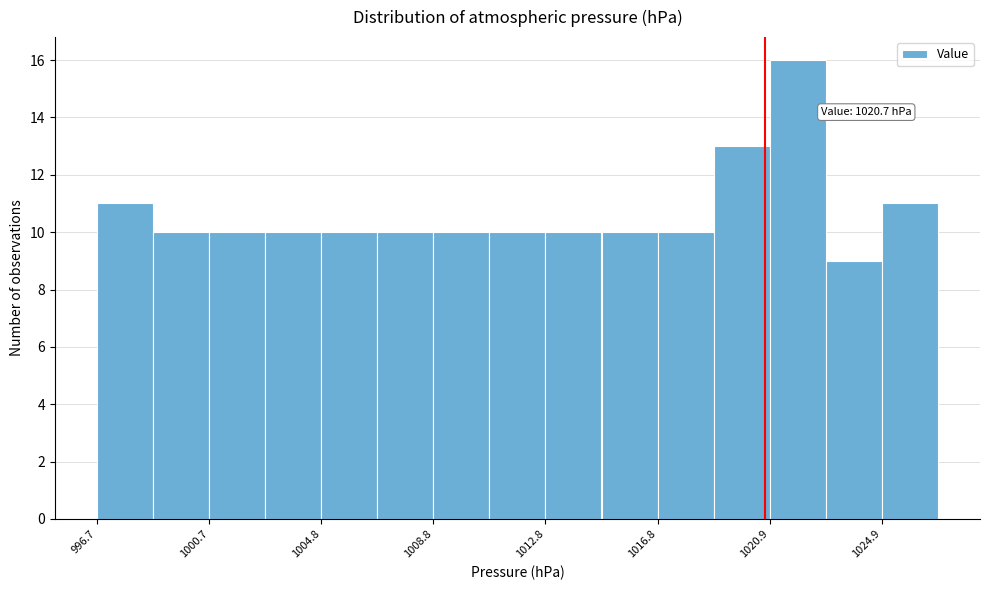

Which range on the x-axis has the tallest bar?

1021.0 to 1023.0